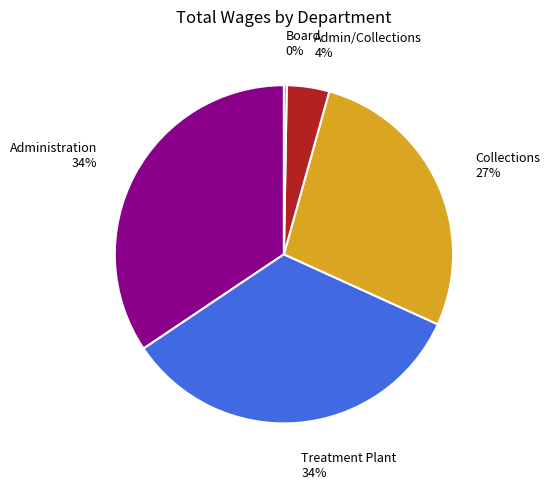

To the nearest percent, what is the average slice percentage?

20%